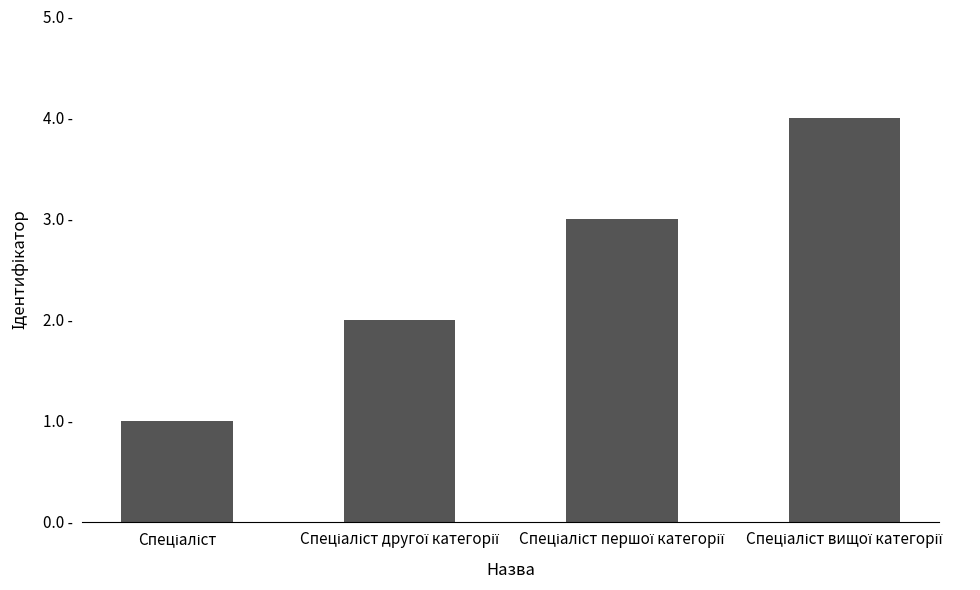

How many data points are less than 3?

2